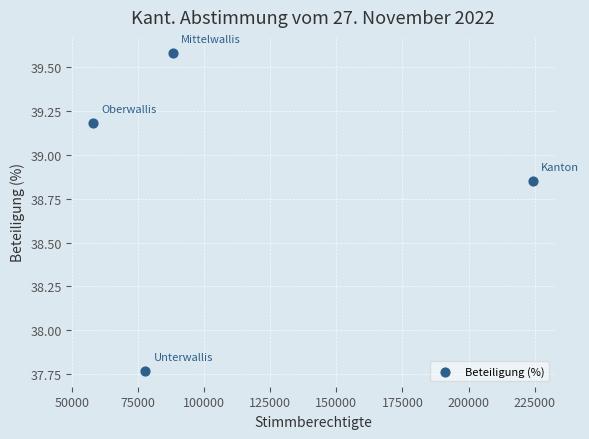

What is the range of Y values (max minus min)?

1.8